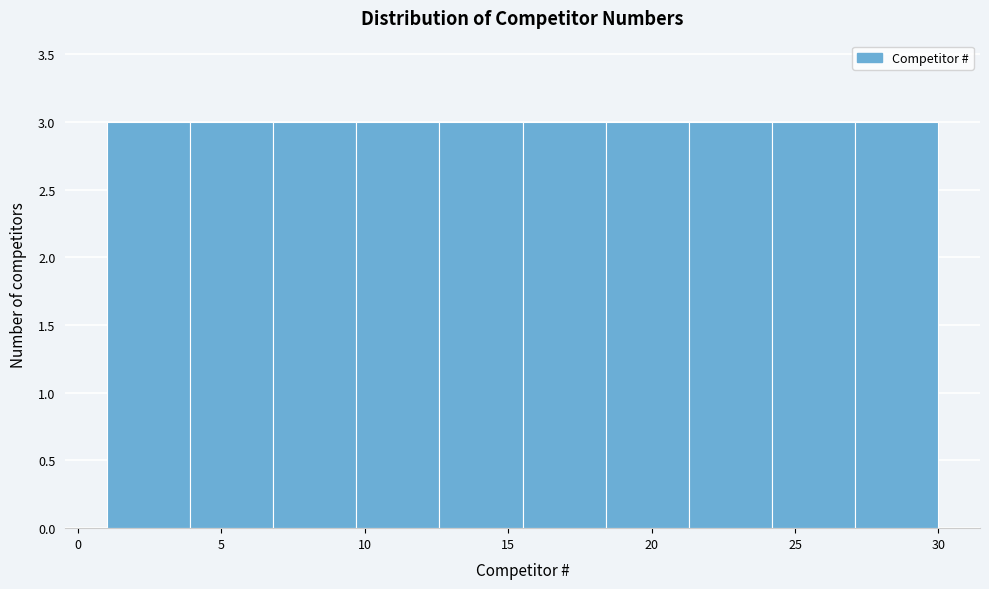

Reading left to right, transcribe this chart: for each bar, give the range it covers on the x-axis and its height. Neither the bar edges nor the heights are printed on the chart, so give them approximately, as read against the axes.

1.0 to 3.9: 3
3.9 to 6.8: 3
6.8 to 9.7: 3
9.7 to 12.6: 3
12.6 to 15.5: 3
15.5 to 18.4: 3
18.4 to 21.3: 3
21.3 to 24.2: 3
24.2 to 27.1: 3
27.1 to 30.0: 3